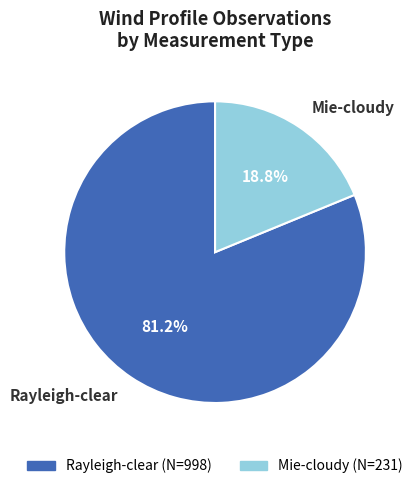

Which category has the smallest portion of the pie?

Mie-cloudy